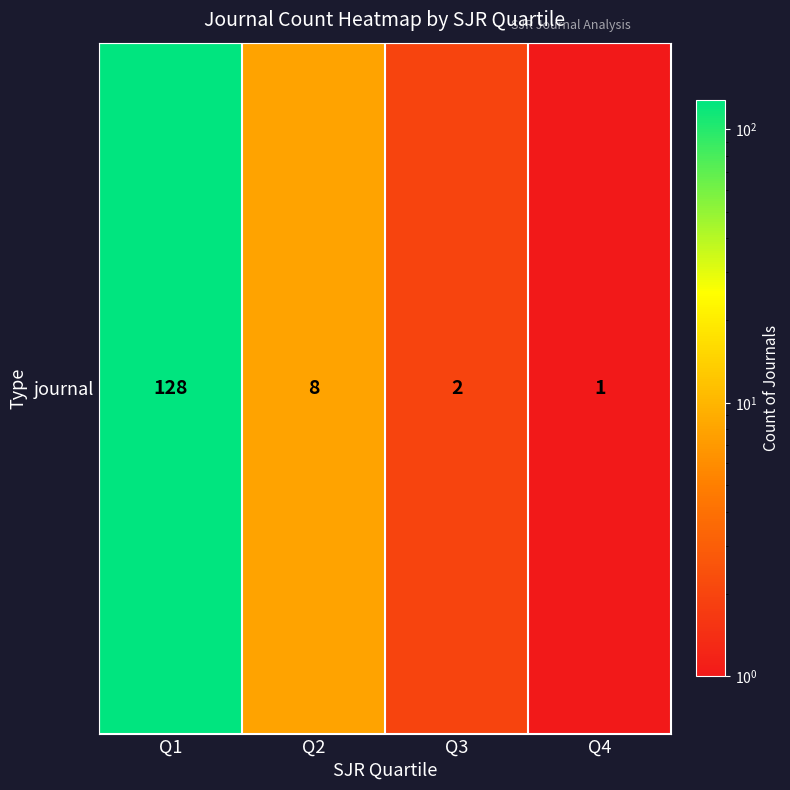

Rank the categories by value from highest to lowest.

Q1, Q2, Q3, Q4